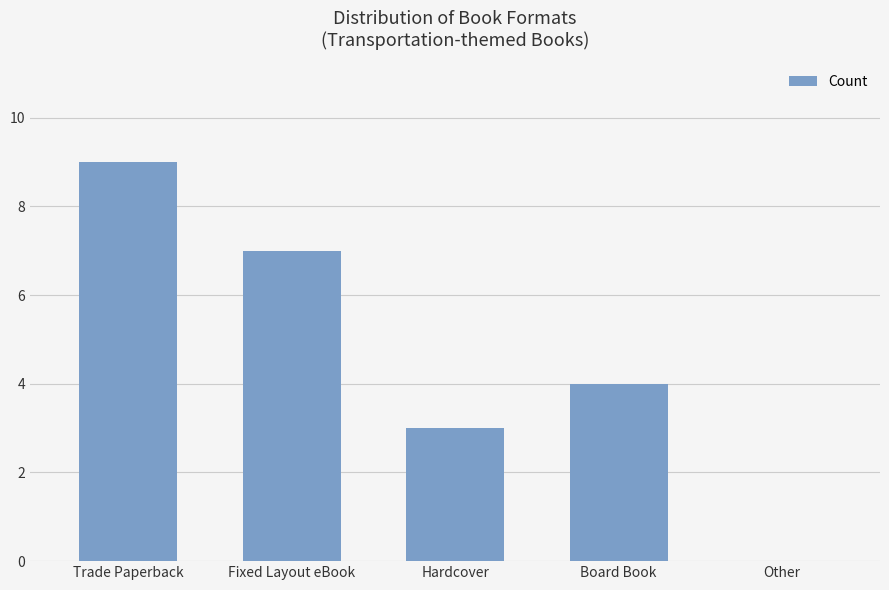

Does the chart contain stacked bars?

No